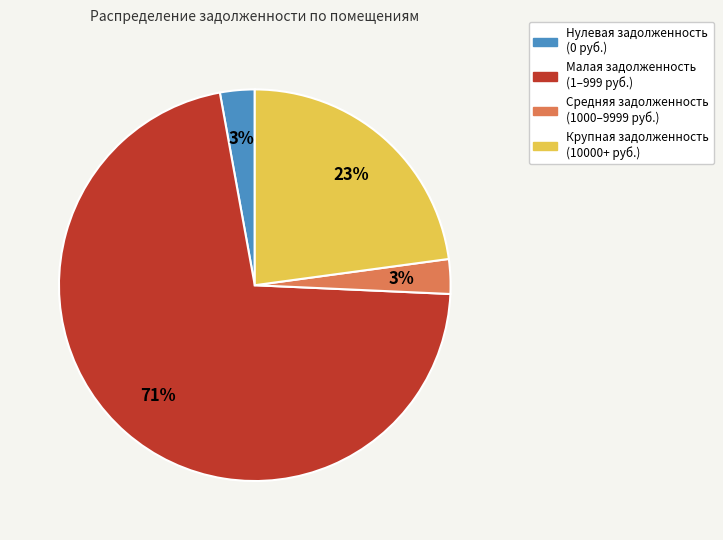

Does any single category account for the majority?

Yes